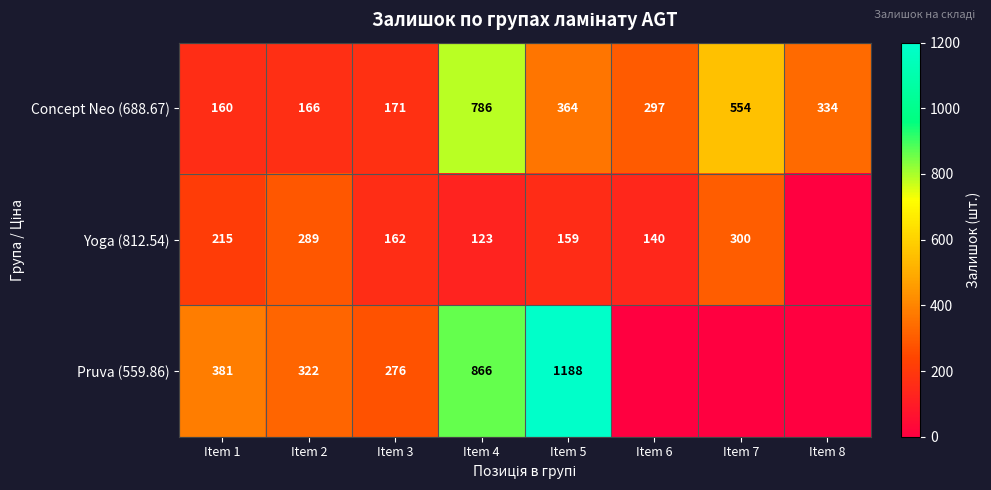

True or false: Pruva (559.86) has a value of 276 at Item 3.

True